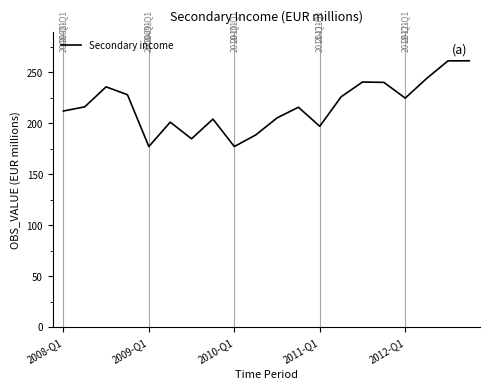

What is the smallest value displayed?

177.1